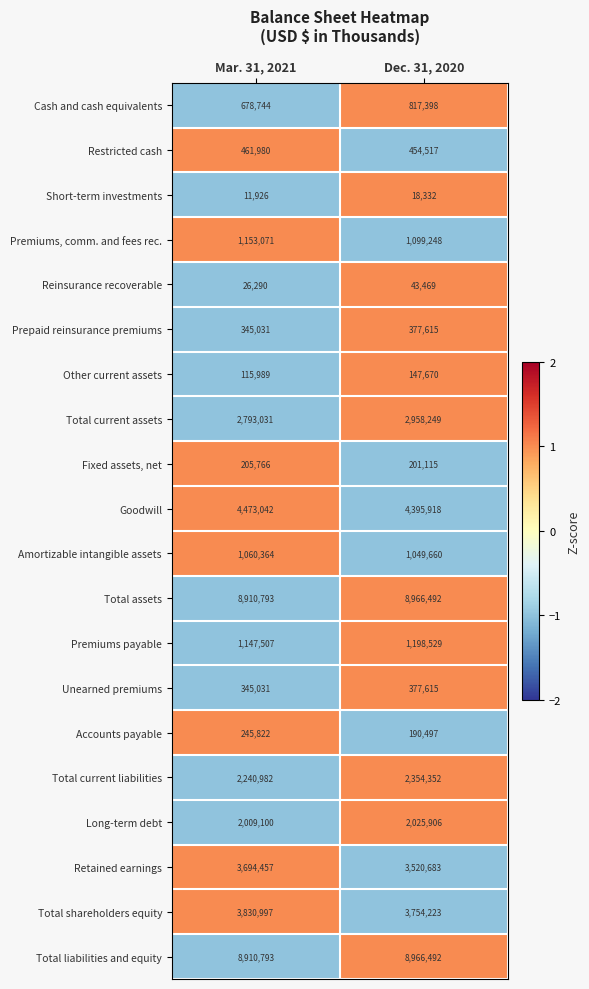

The value of Goodwill at Dec. 31, 2020 is 4395918. True or false?

True